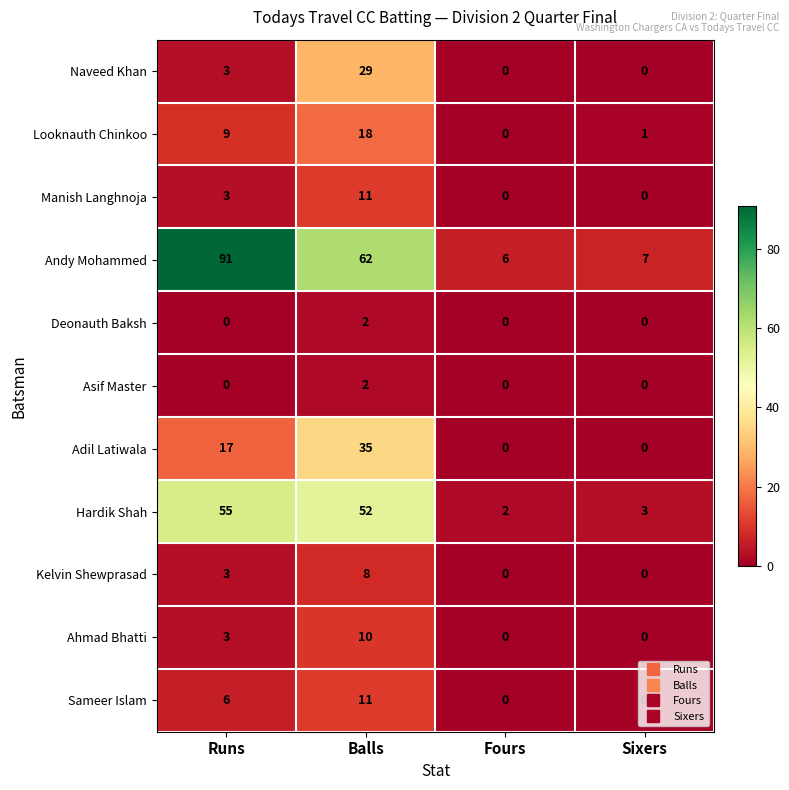

What is the difference between the maximum and minimum values in the Manish Langhnoja series?

11